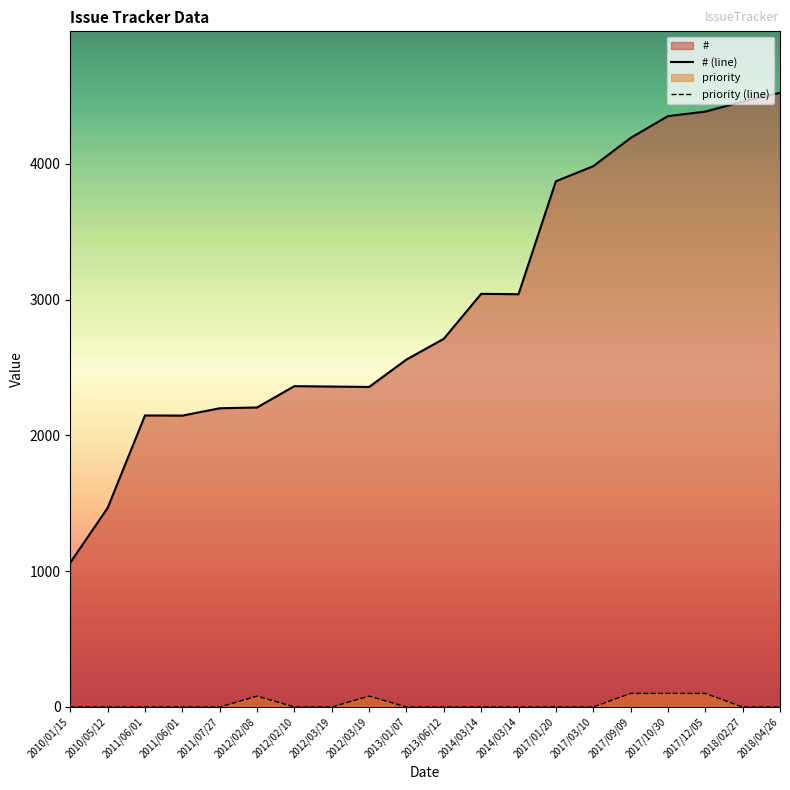

How many lines are shown in the chart?

2